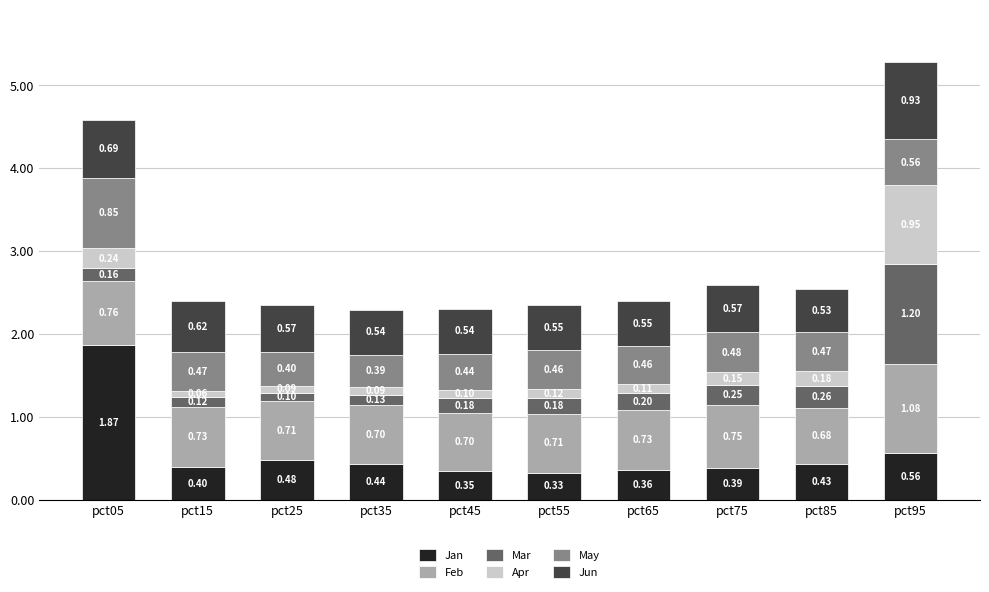

What is the approximate value of Jan at pct65?

0.4